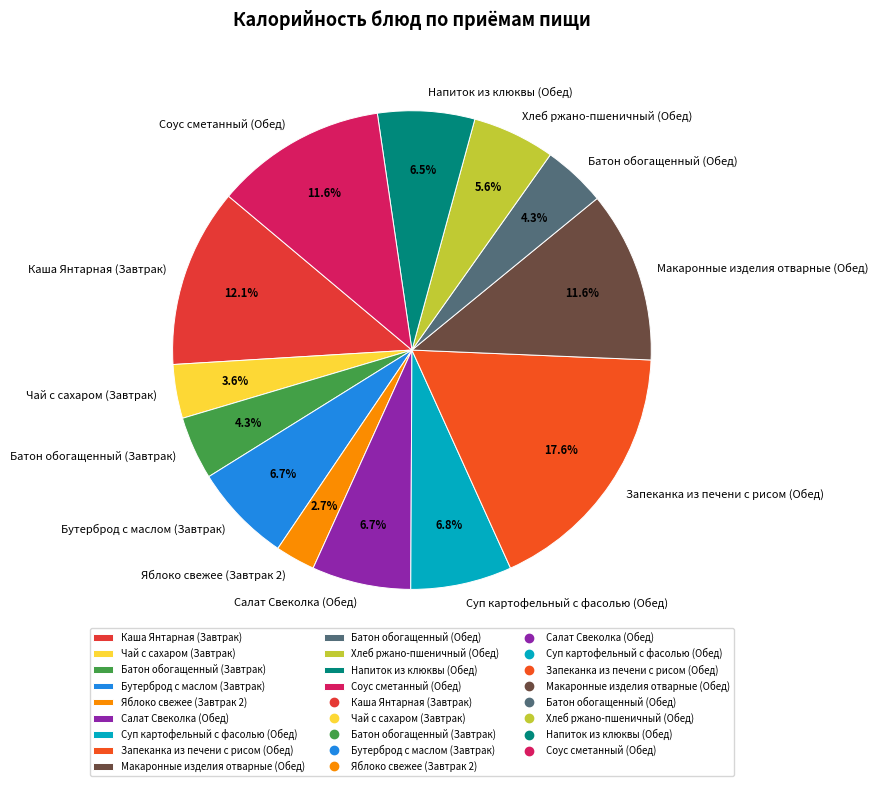

The Салат Свеколка (Обед) slice represents 17% of the pie. True or false?

False